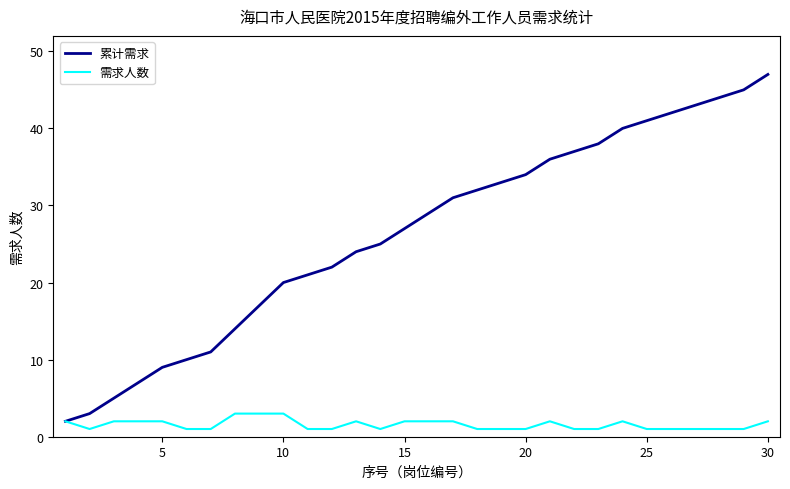

What is the maximum value for 累计需求?

47